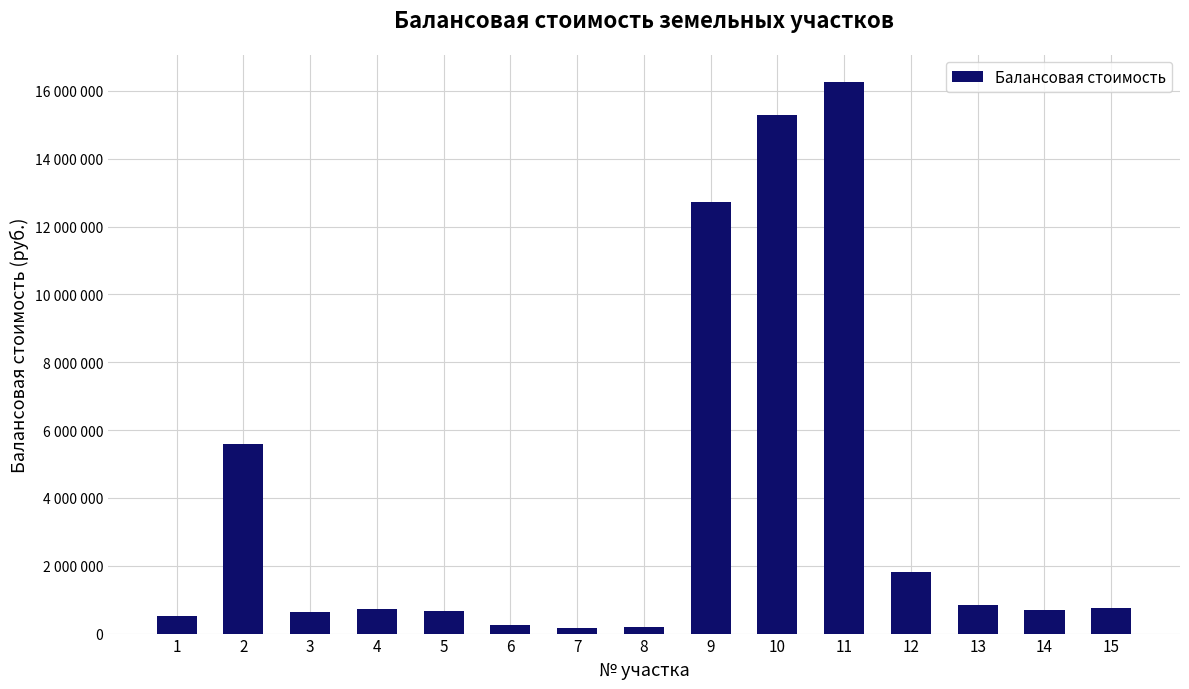

The value at 13 is 845872.1. True or false?

True